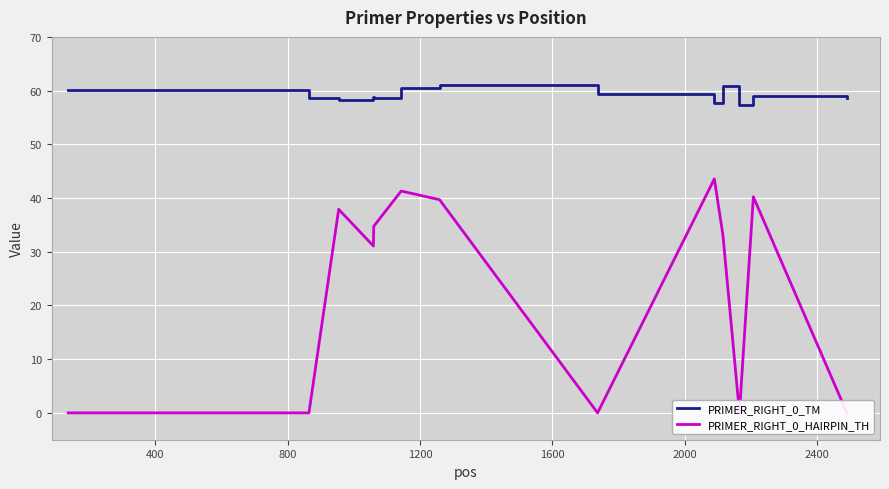

In PRIMER_RIGHT_0_HAIRPIN_TH, how many points are lower than both neighbors (excluding endpoints)?

3